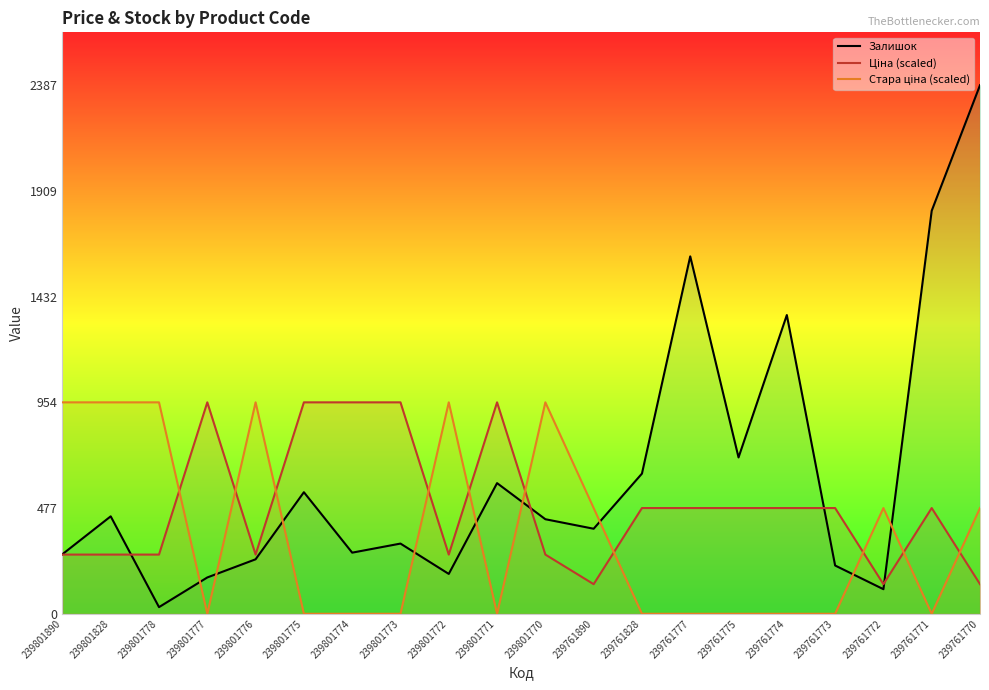

Reading left to right, list all the values displayed in this chart.

Залишок: 239801890=269.0	239801828=440.0	239801778=30.0	239801777=164.0	239801776=246.0	239801775=549.0	239801774=276.0	239801773=317.0	239801772=180.0	239801771=590.0	239801770=427.0	239761890=384.0	239761828=633.0	239761777=1614.0	239761775=706.0	239761774=1349.0	239761773=218.0	239761772=111.0	239761771=1820.0	239761770=2387.0
Ціна (scaled): 239801890=267.3	239801828=267.3	239801778=267.3	239801777=954.8	239801776=267.3	239801775=954.8	239801774=954.8	239801773=954.8	239801772=267.3	239801771=954.8	239801770=267.3	239761890=133.7	239761828=477.4	239761777=477.4	239761775=477.4	239761774=477.4	239761773=477.4	239761772=133.7	239761771=477.4	239761770=133.7
Стара ціна (scaled): 239801890=954.8	239801828=954.8	239801778=954.8	239801777=0.0	239801776=954.8	239801775=0.0	239801774=0.0	239801773=0.0	239801772=954.8	239801771=0.0	239801770=954.8	239761890=477.4	239761828=0.0	239761777=0.0	239761775=0.0	239761774=0.0	239761773=0.0	239761772=477.4	239761771=0.0	239761770=477.4